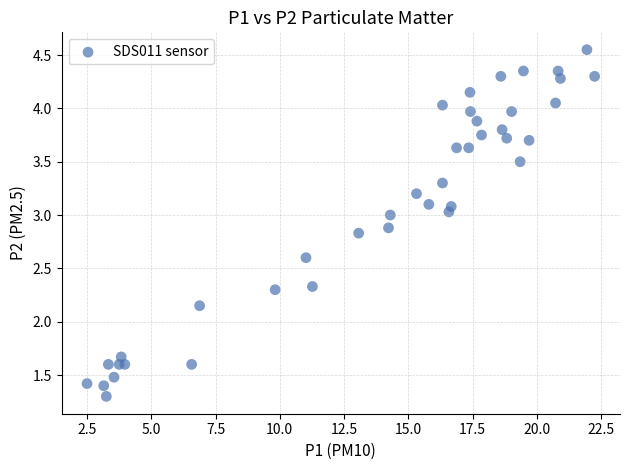

What is the range of X values (max minus min)?

19.8